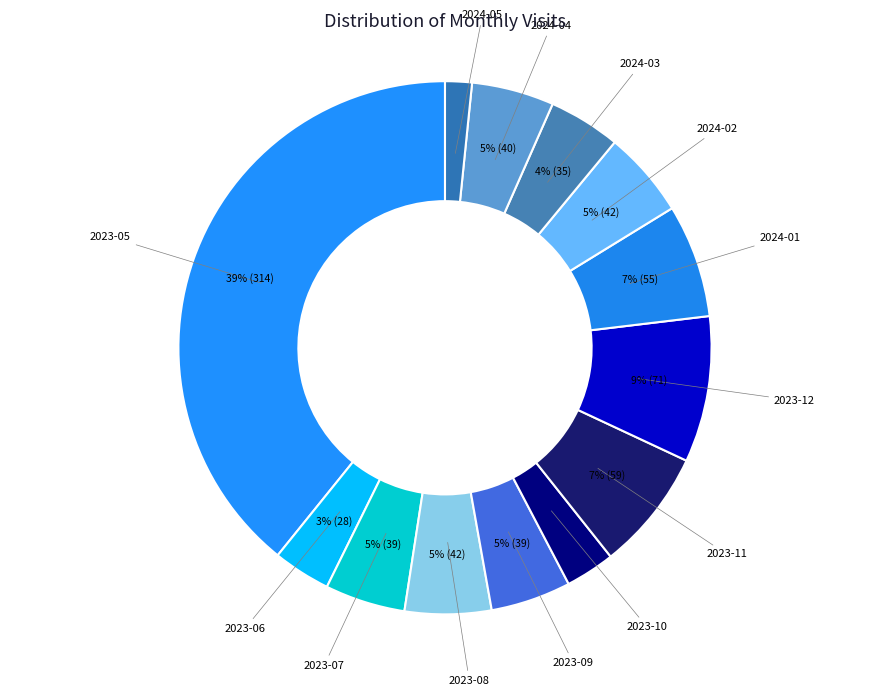

Is it true that 2023-09 is 5% of the pie?

True